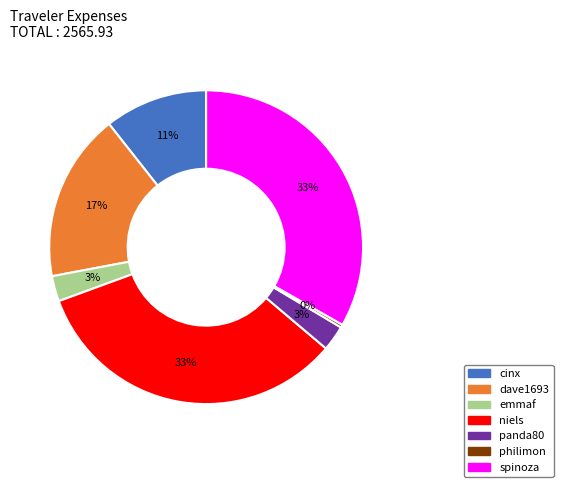

How many segments does this pie chart have?

7